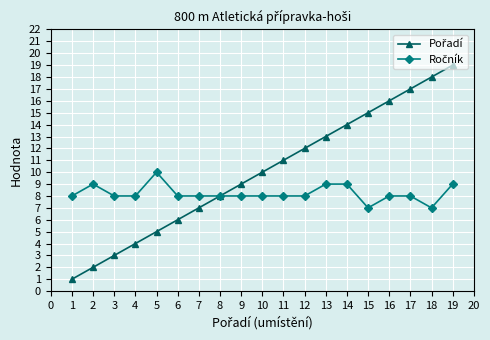

True or false: Ročník and Pořadí intersect in this chart.

False